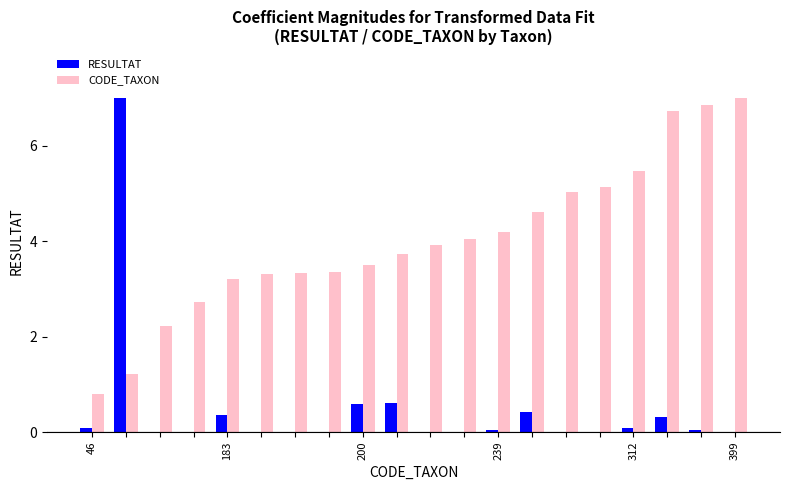

Which series has the largest total across all categories?

CODE_TAXON